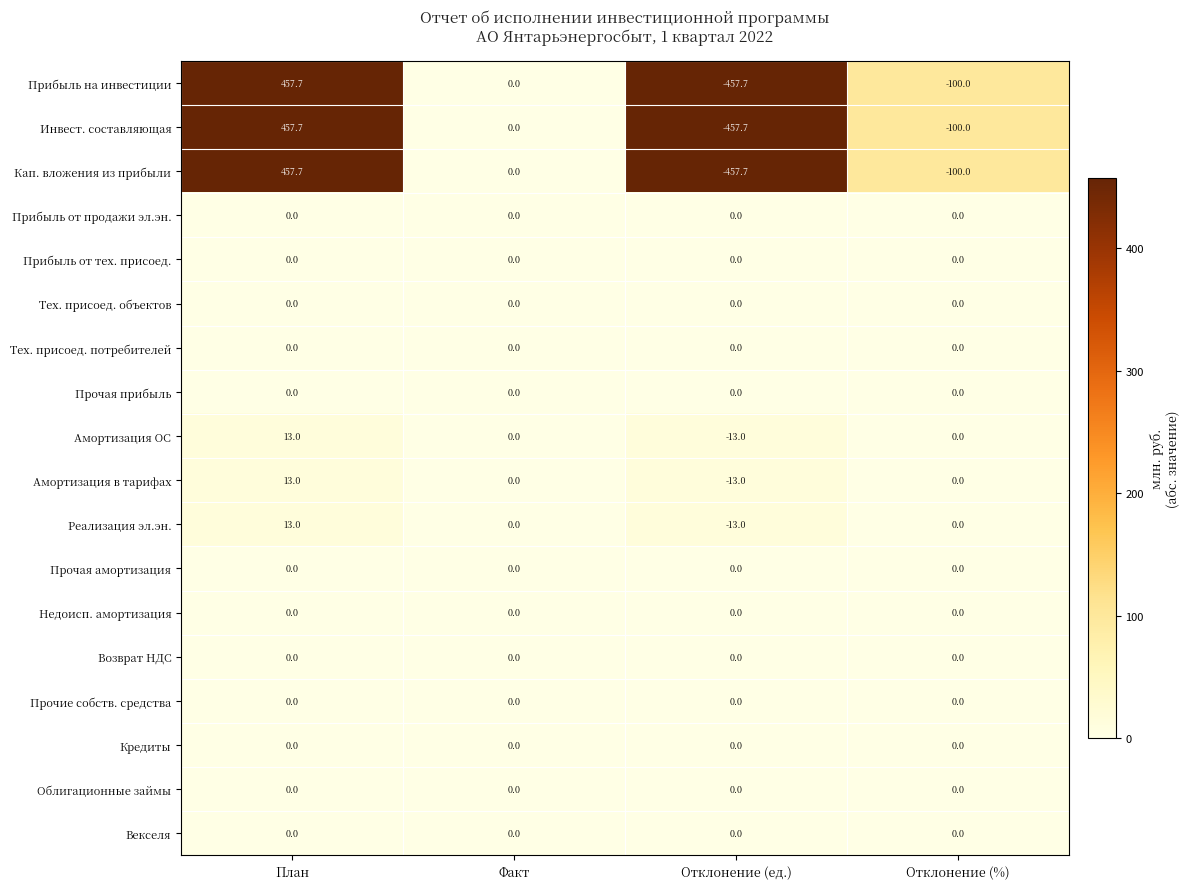

What is the difference between the highest and lowest values at Отклонение (%)?

100.0